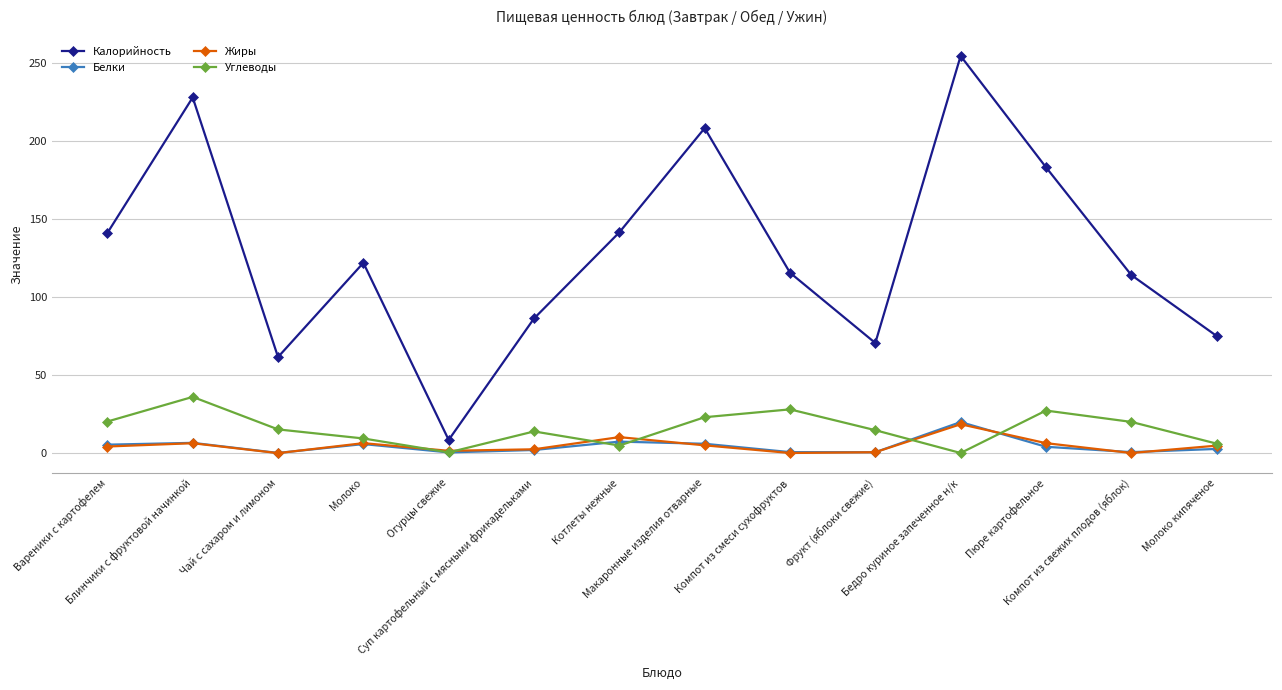

True or false: Калорийность and Белки cross at least once.

False